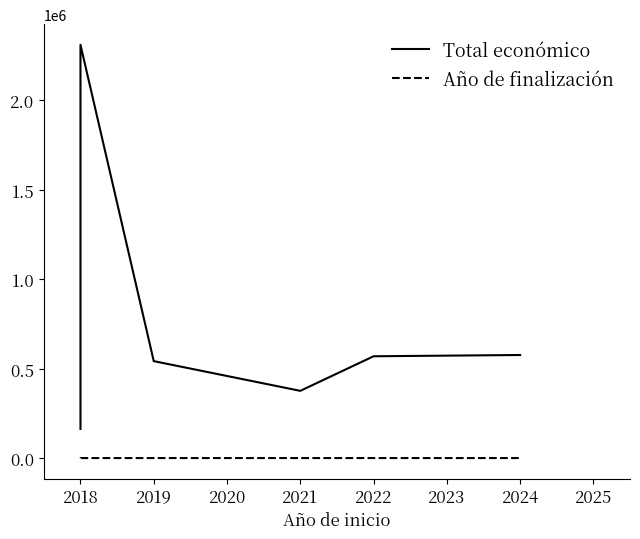

Reading left to right, extract all data points from this chart.

Total económico: 164600	2310026	543404	377417	570505	577638
Año de finalización: 2021	2026	2021	2023	2025	2026